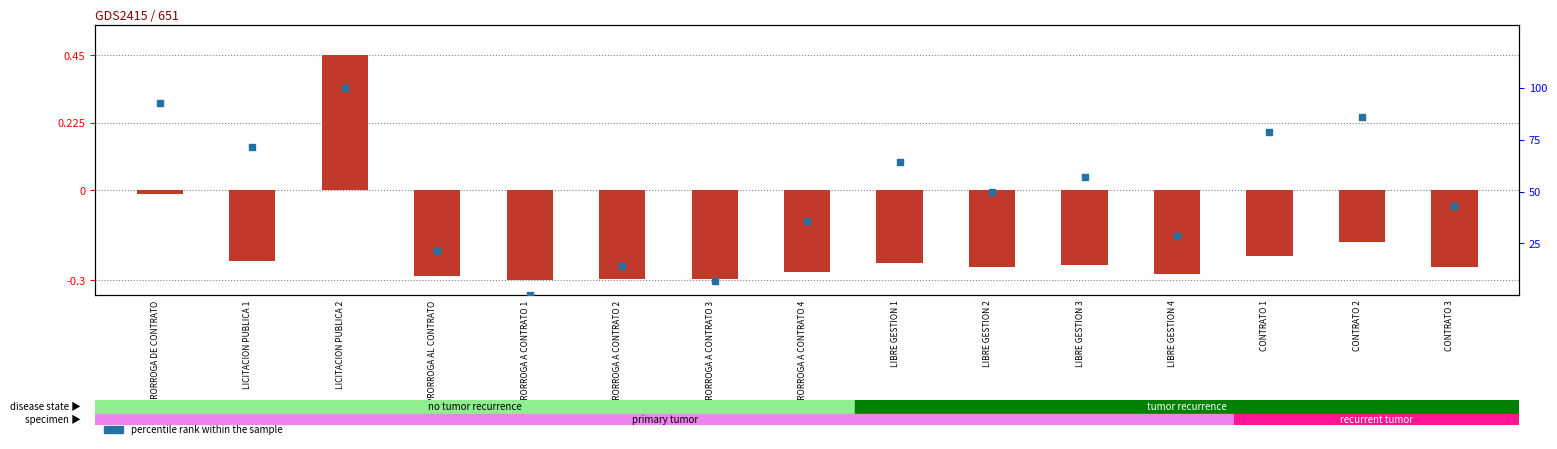

Which series contains the highest Y value?

percentile rank within the sample